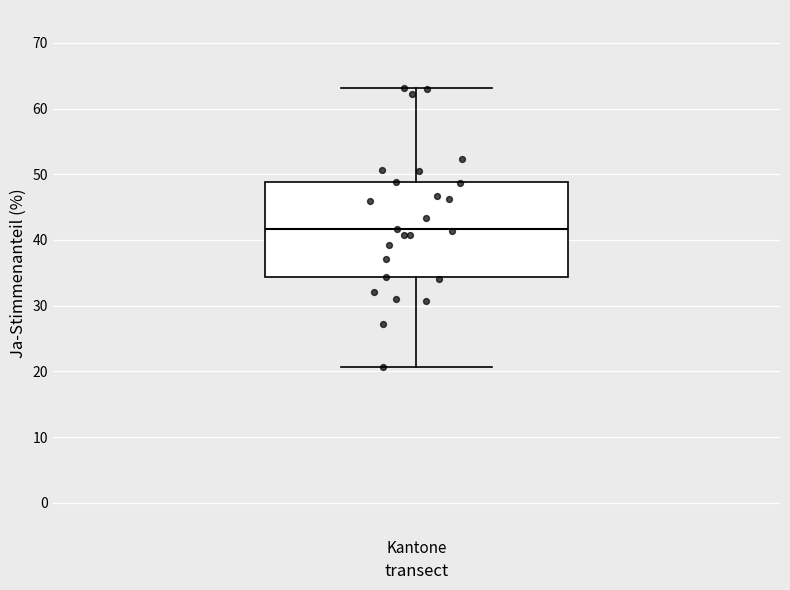

Where is the lower edge of the box for Kantone on the y-axis? The values are not printed on the chart, so give them approximately, as read against the axis.

34